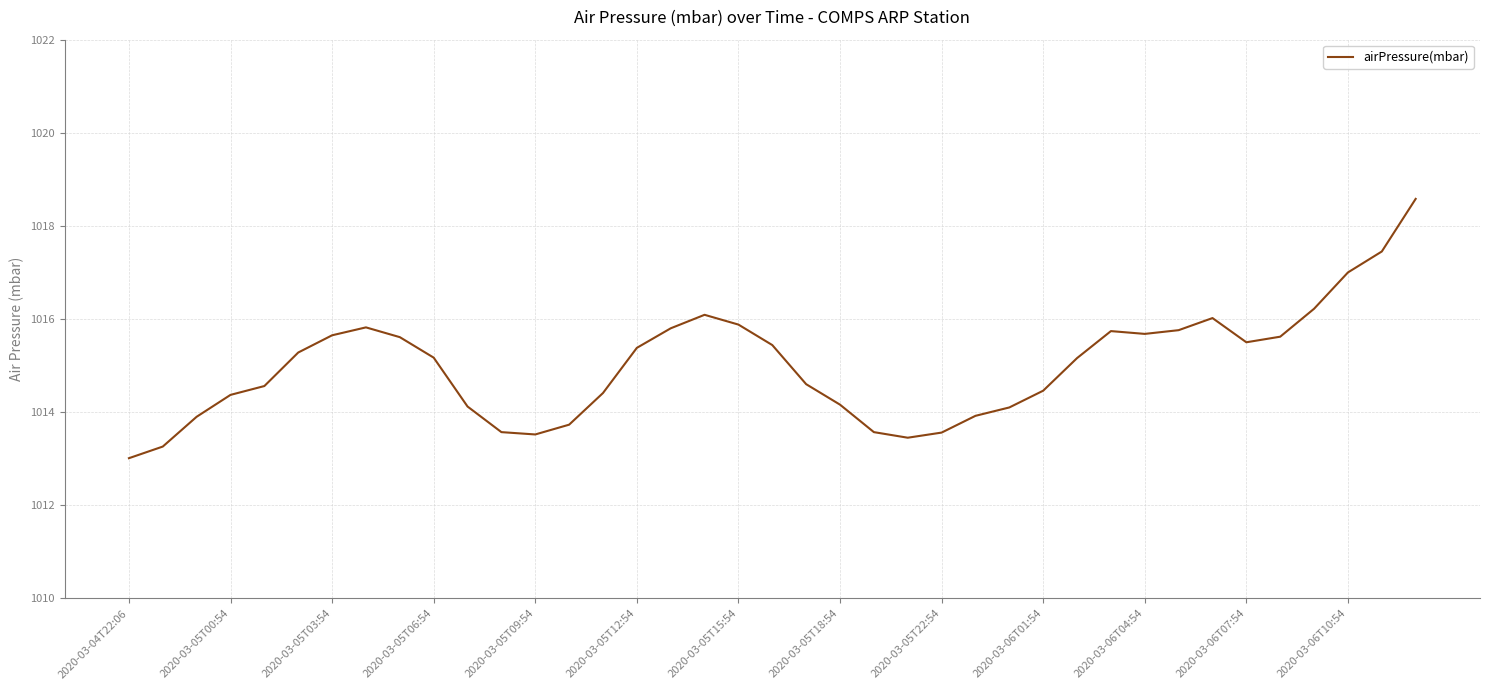

What is the maximum value shown in the chart?

1018.6